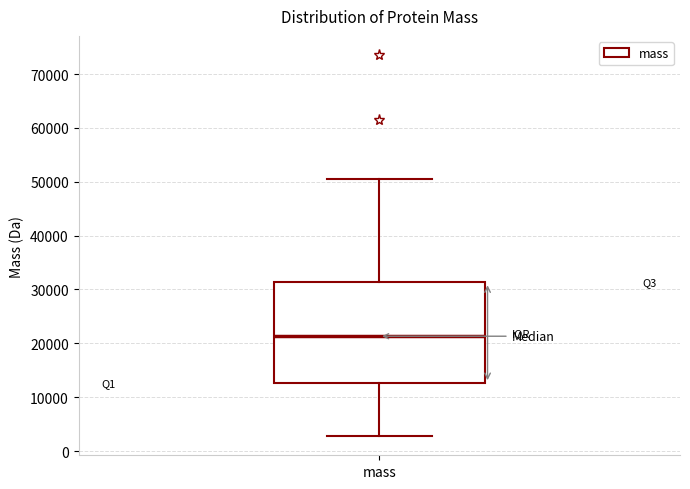

Transcribe this box plot: give where the median line is, the range the box spans, and where the two whiskers end, as read against the y-axis. The values are not printed on the chart, so give them approximately, as read against the axis.

median 21000, box 13000 to 31000, whiskers 3000 to 50000